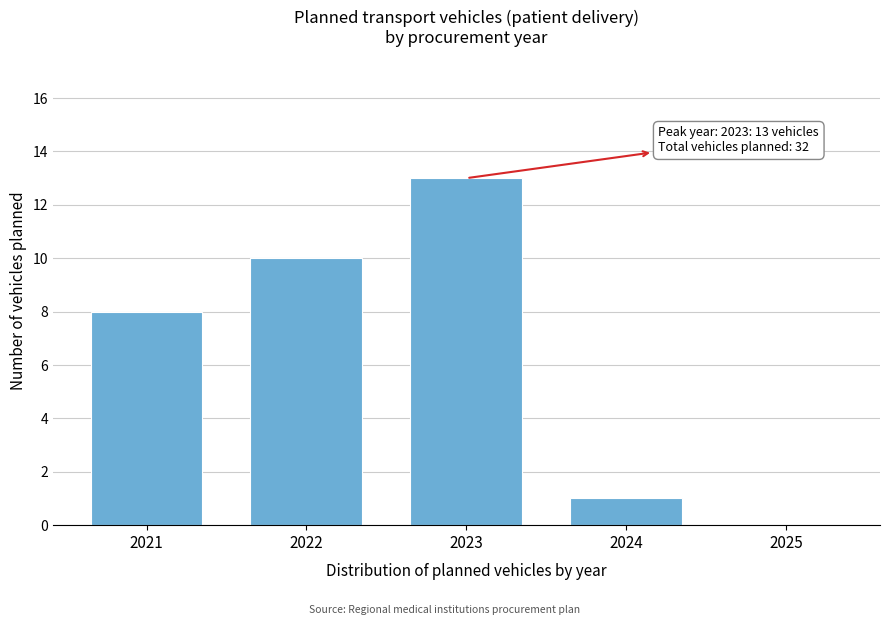

Reading left to right, transcribe all the data shown in this chart.

2021=8	2022=10	2023=13	2024=1	2025=0